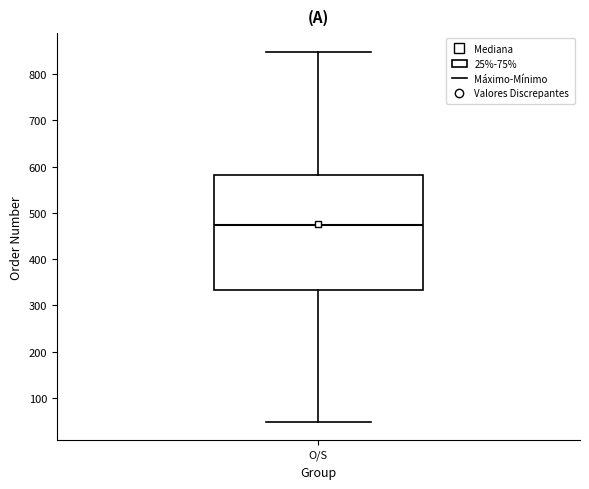

Read this box plot against the y-axis: the position of the median line, the range covered by the box, and the ends of both whiskers. The values are not printed on the chart, so give them approximately, as read against the axis.

median 470, box 330 to 580, whiskers 50 to 850